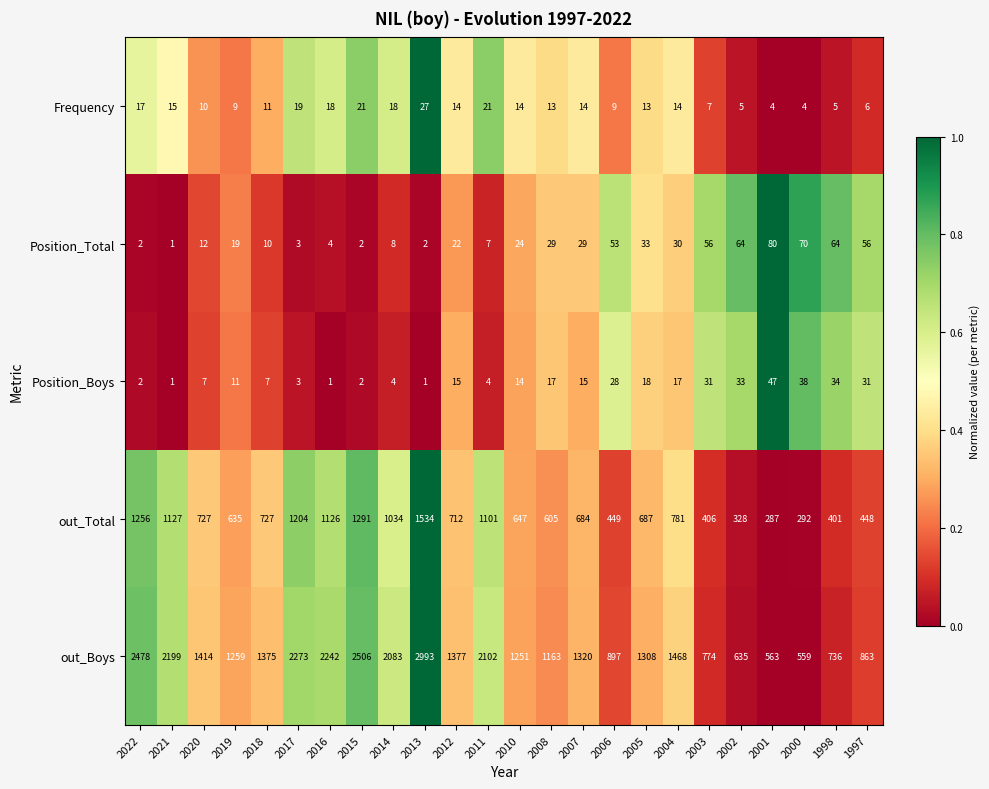

Count the number of data series in this chart.

5